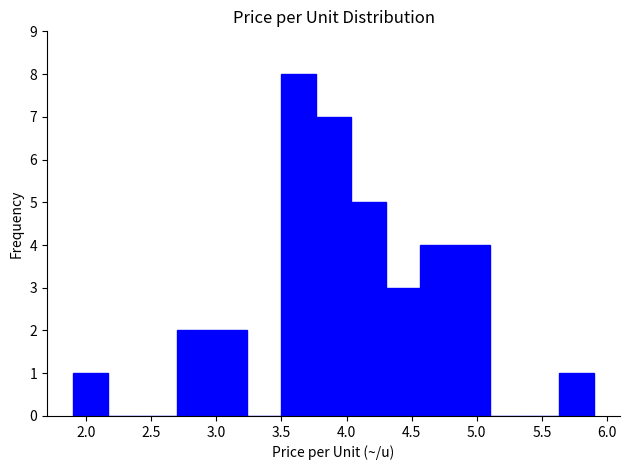

Which range on the x-axis has the tallest bar?

3.50 to 3.75